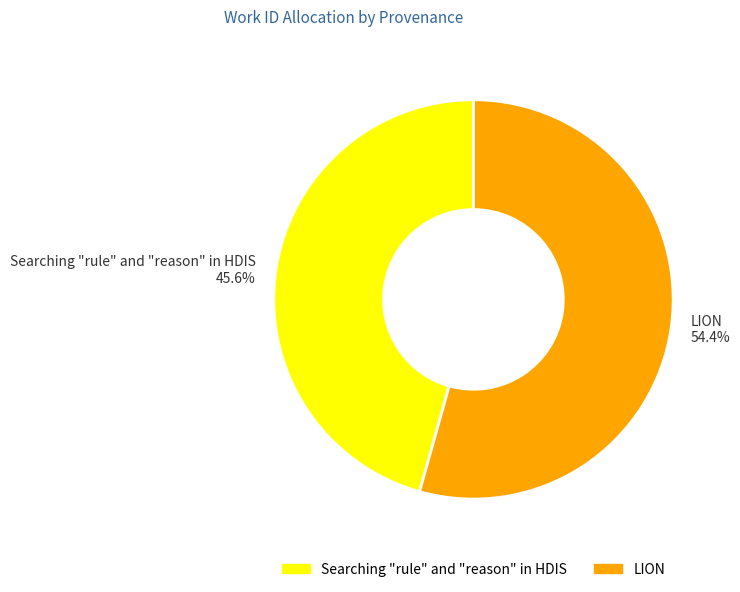

To the nearest percent, what portion does Searching "rule" and "reason" in HDIS represent?

46%